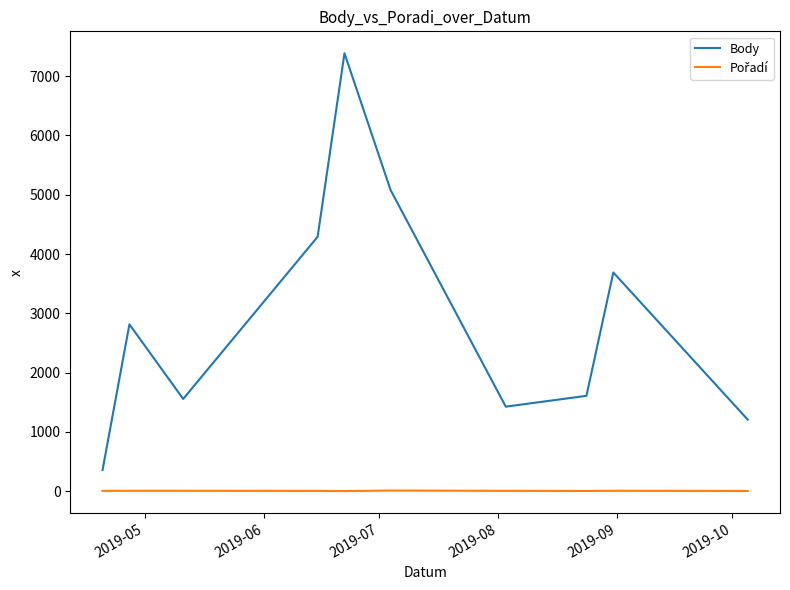

Which series has the largest total across all categories?

Body